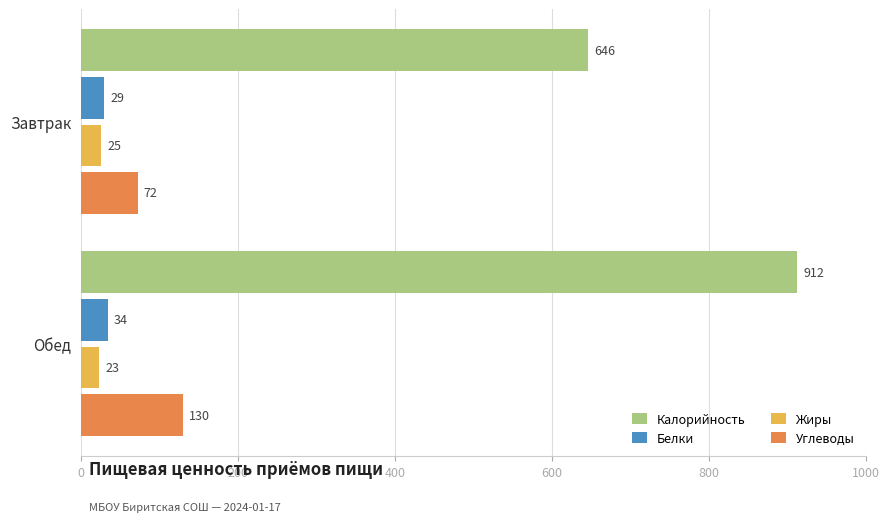

What is the minimum value for Белки?

29